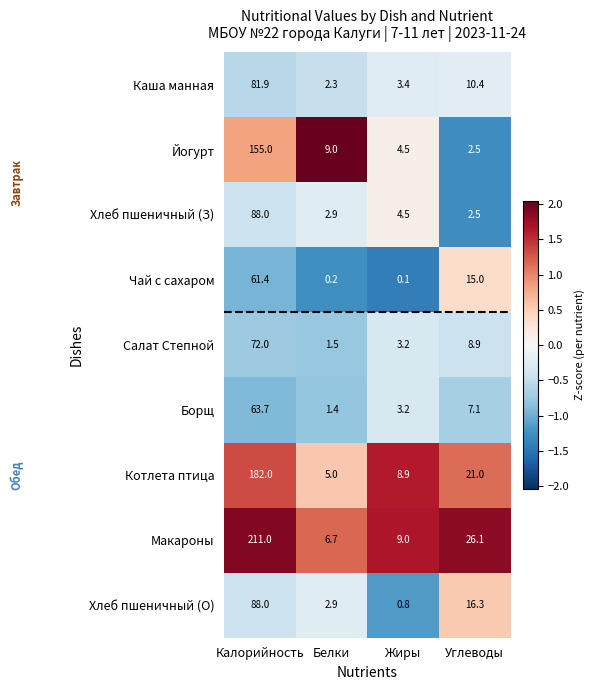

The value of Борщ at Белки is 0.8. True or false?

False